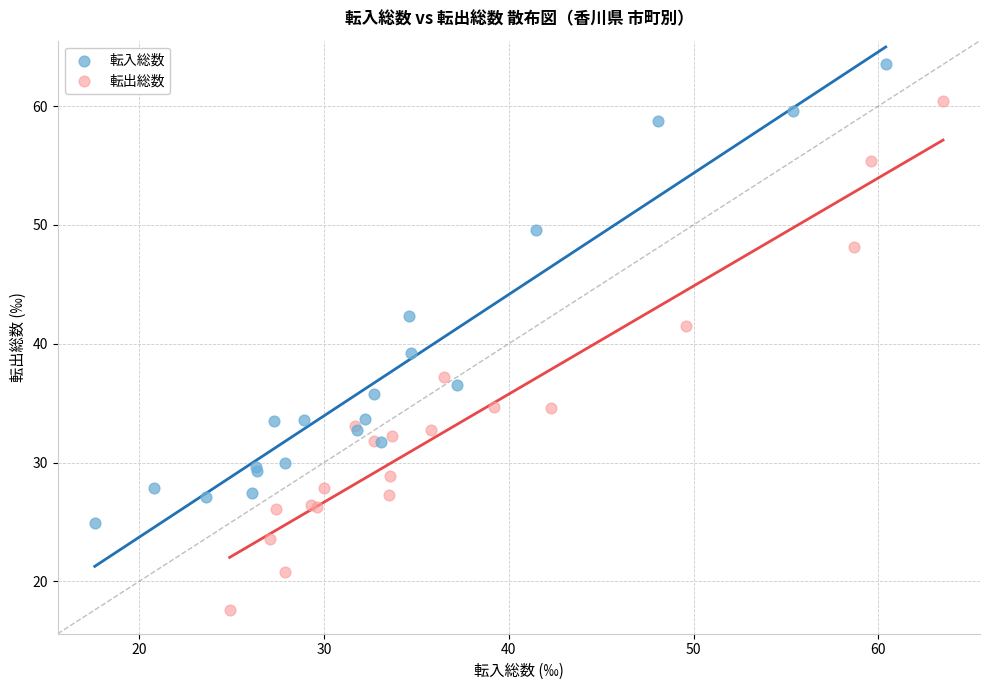

Which series has the largest Y range (max minus min)?

転出総数